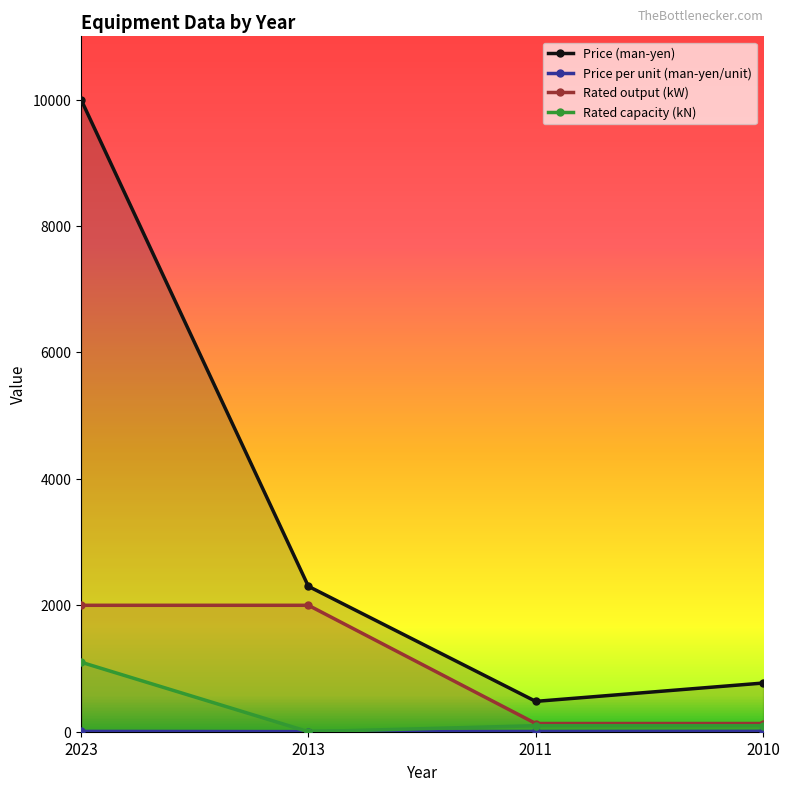

How many interior local valleys does the Price per unit (man-yen/unit) series have?

1